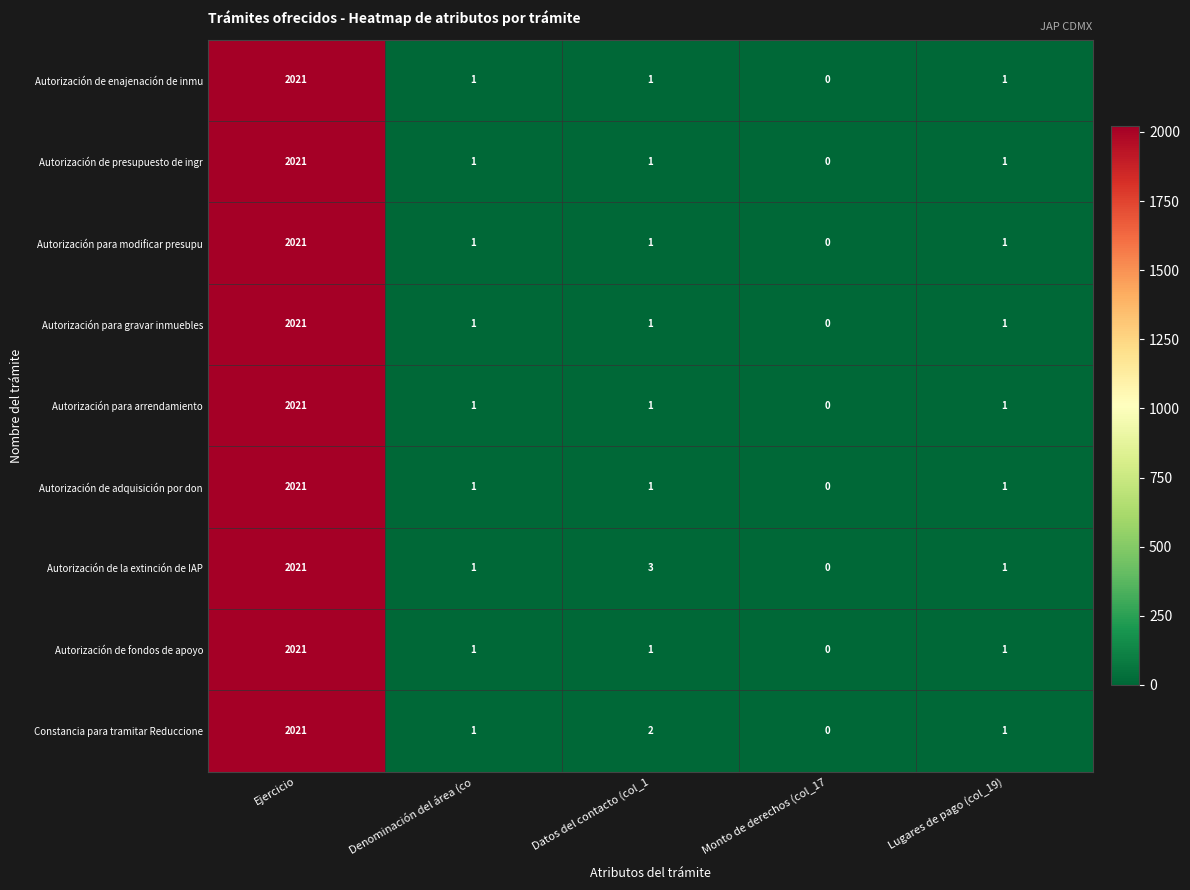

The value of Autorización de fondos de apoyo at Monto de derechos (col_17 is 0. True or false?

True